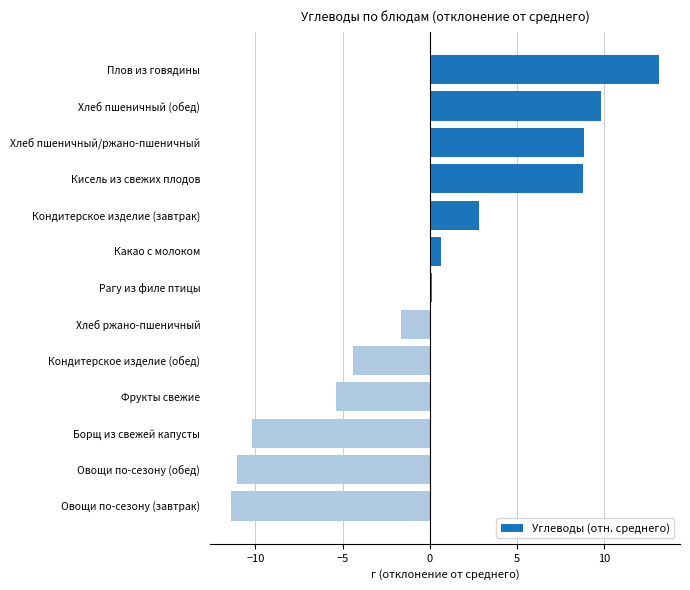

Are the bars grouped side by side (vs. stacked)?

No